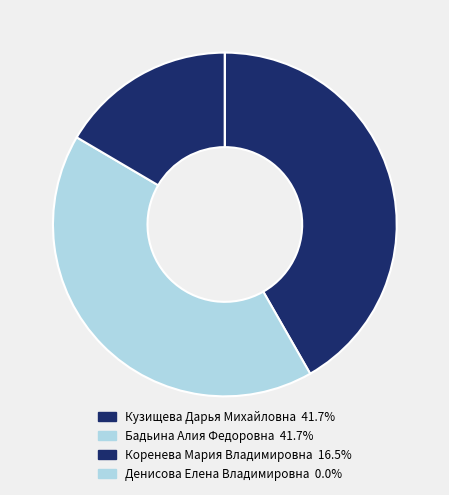

Count the number of slices in the pie.

4